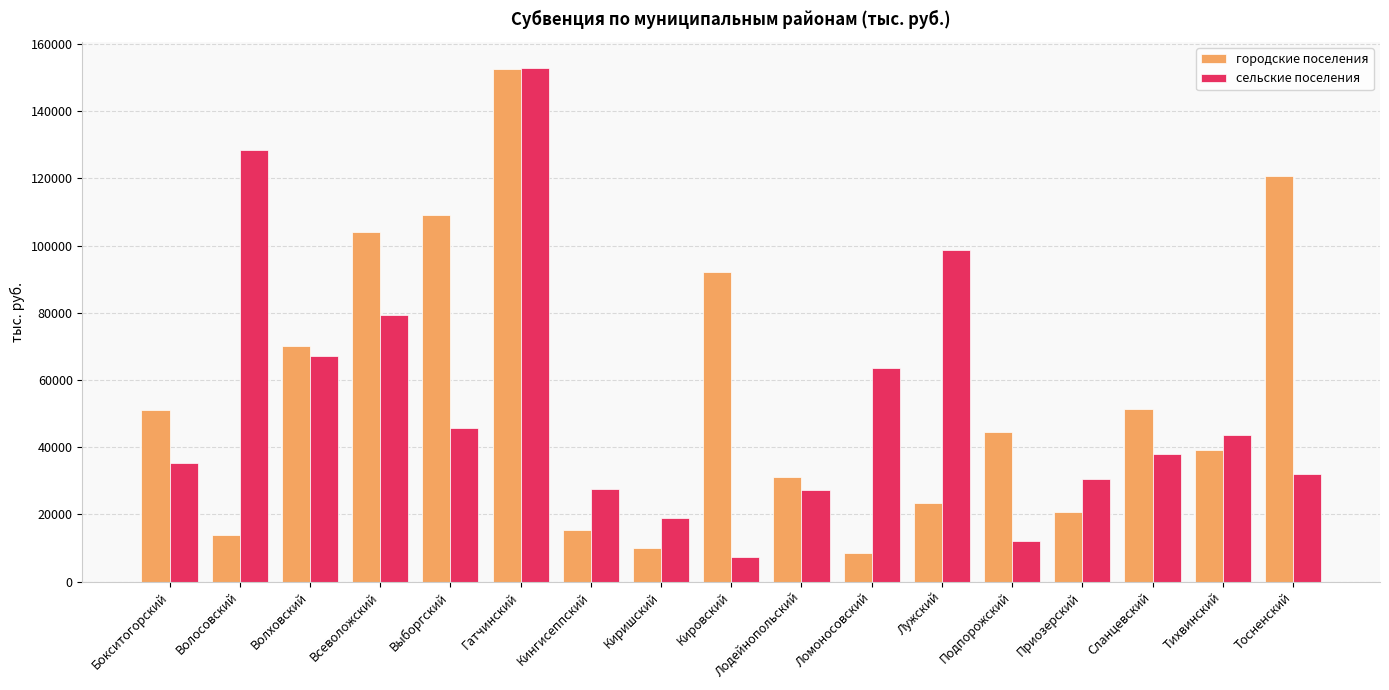

What are all the series names shown in the legend?

городские поселения, сельские поселения